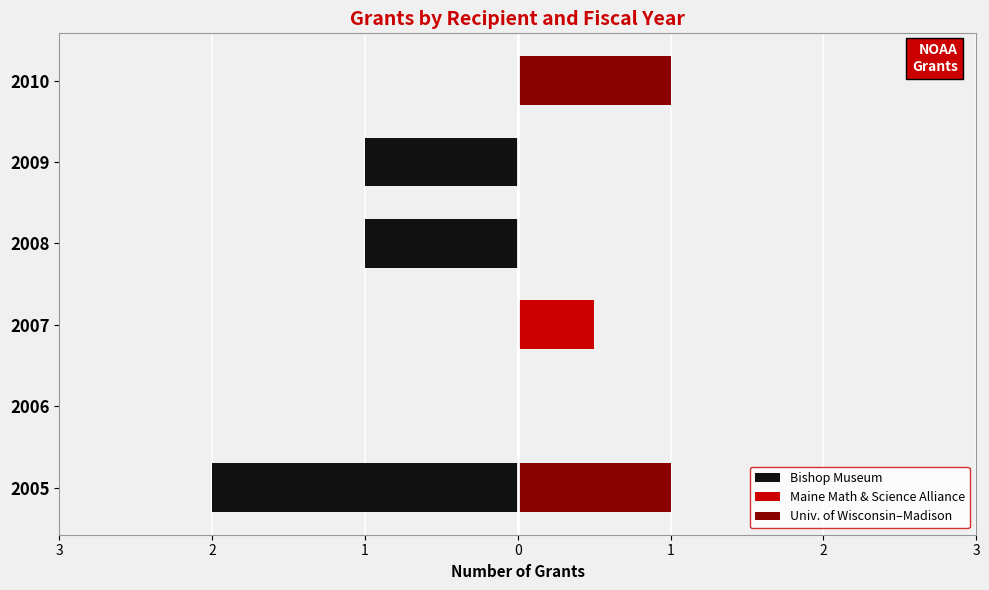

The value of Bishop Museum at 2010 is -0.7. True or false?

False